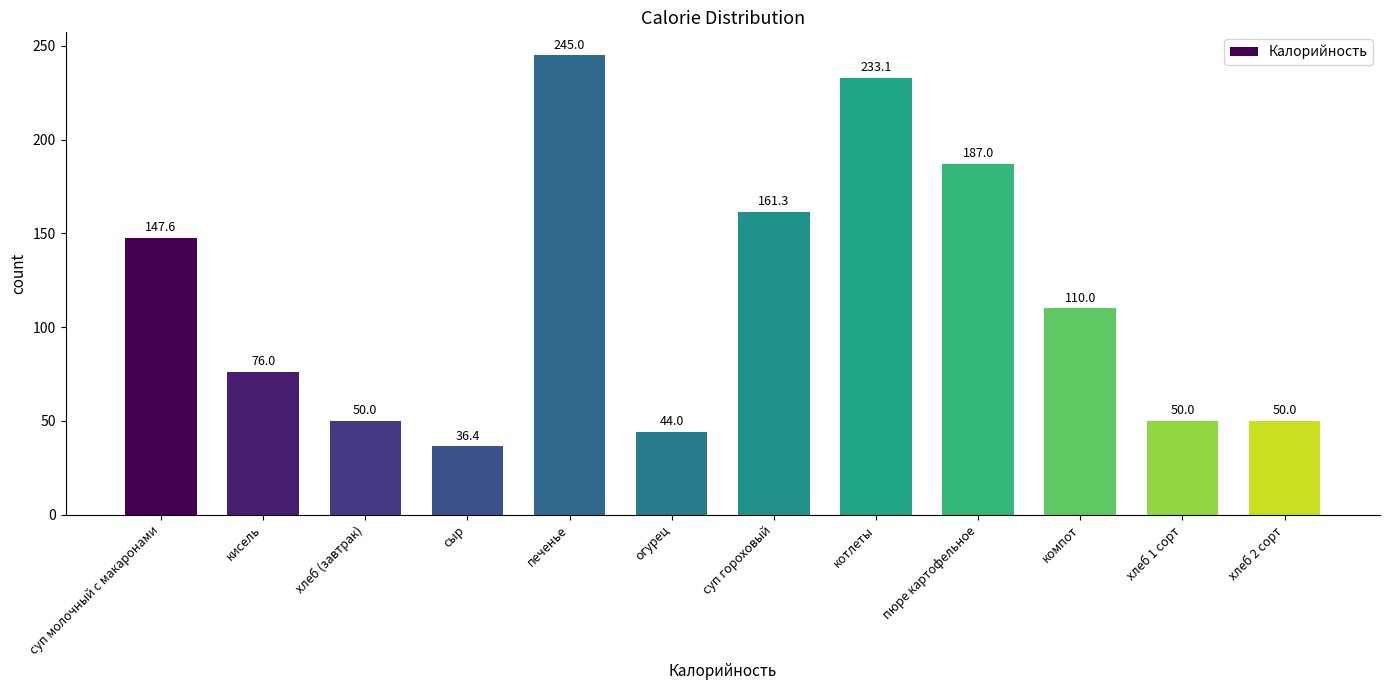

Reading right to left, transcribe all the data shown in this chart.

50.0	50.0	110.0	187.0	233.1	161.3	44.0	245.0	36.4	50.0	76.0	147.6